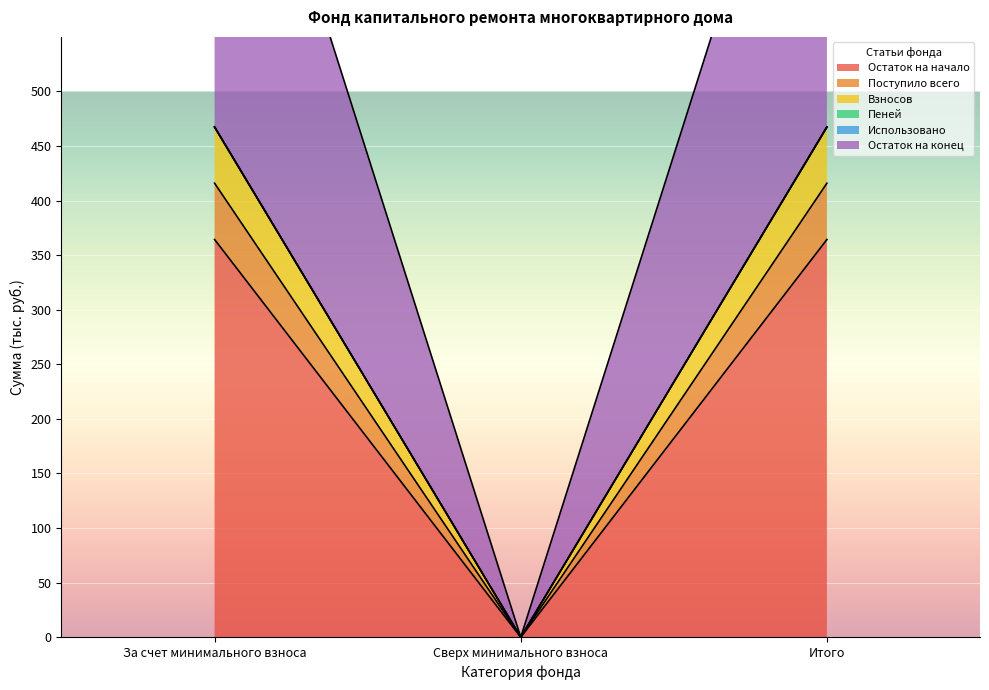

How many positive values does the Пеней series have?

2